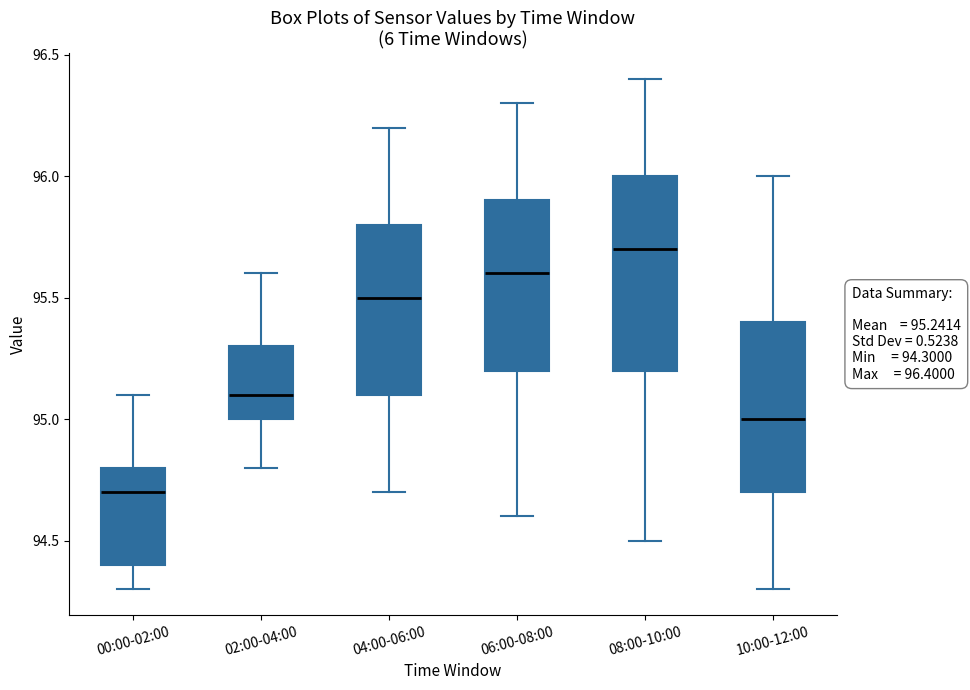

Which box is the tallest, from its lower edge to its upper edge?

08:00-10:00